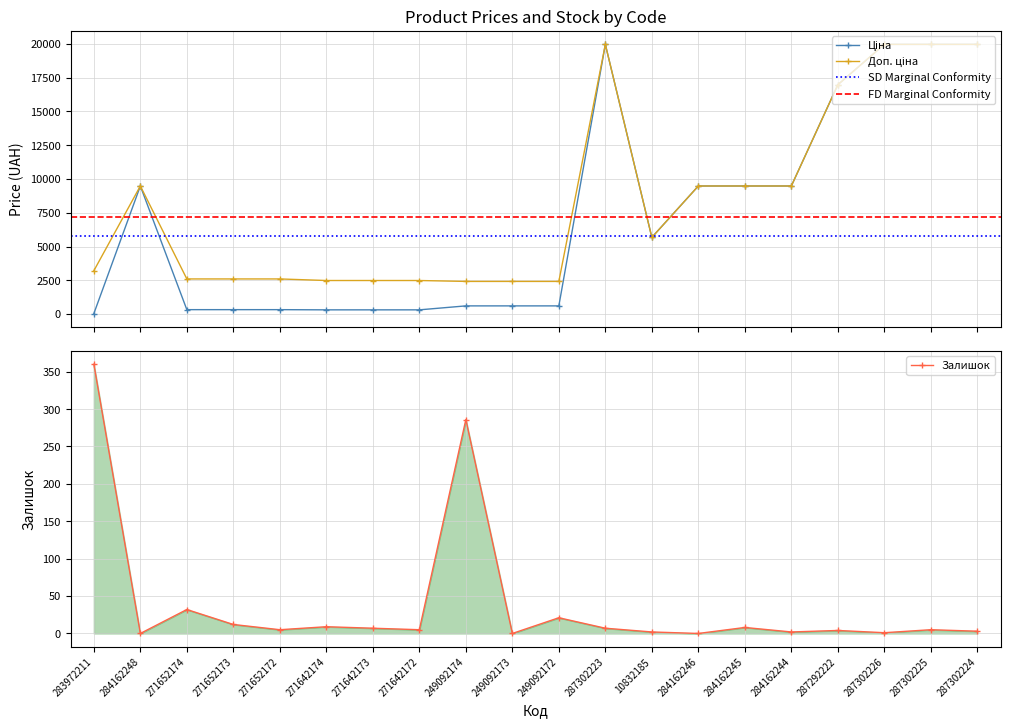

What is the difference between the maximum and minimum values in the Залишок series?

360